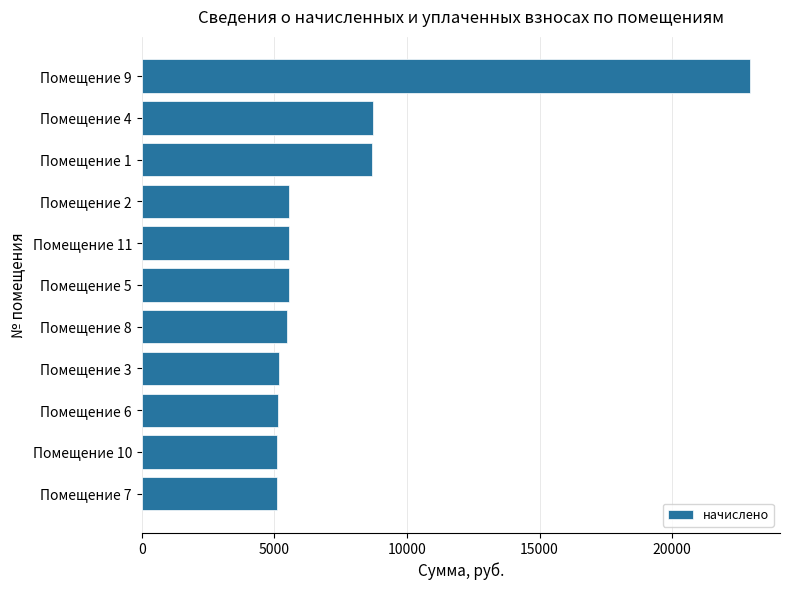

Does the chart contain stacked bars?

No